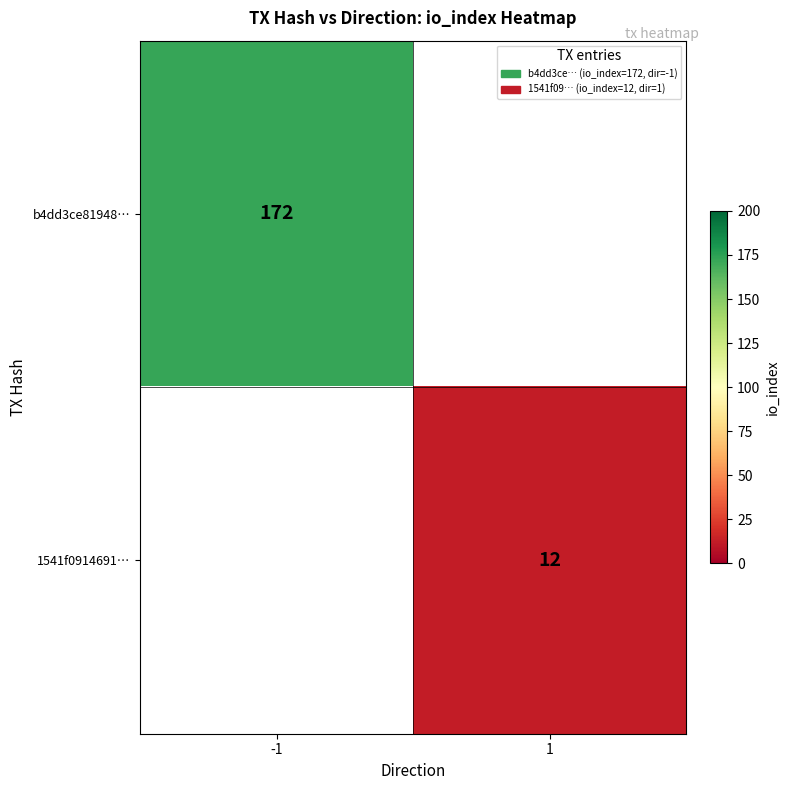

Is it true that 1541f0914691… equals 21.0 at 1?

False